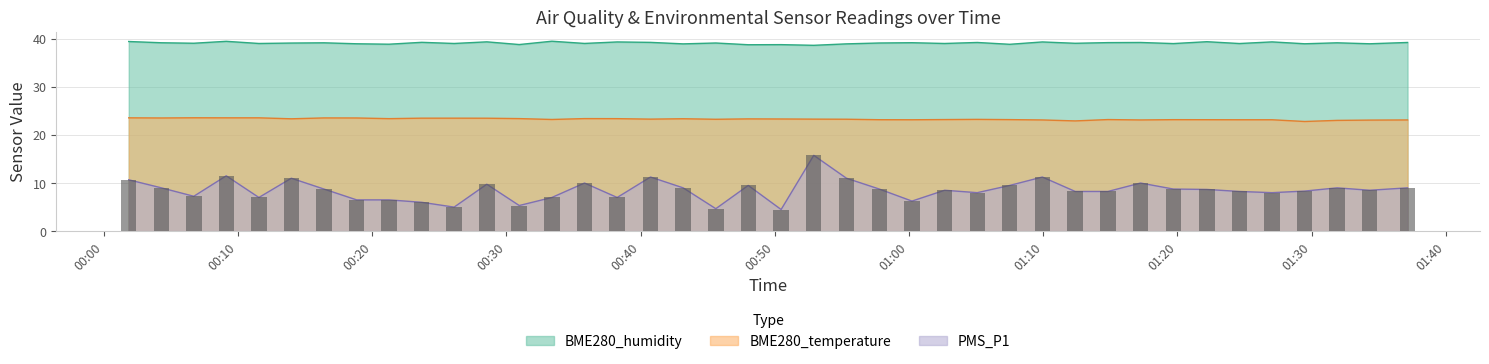

At which label does BME280_humidity reach its minimum?

2023/05/28 00:52:54